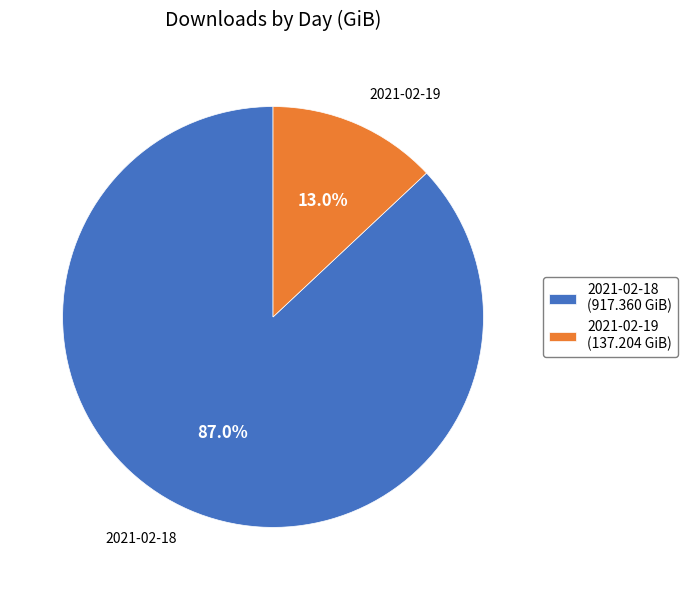

What is the largest slice in the pie chart?

2021-02-18